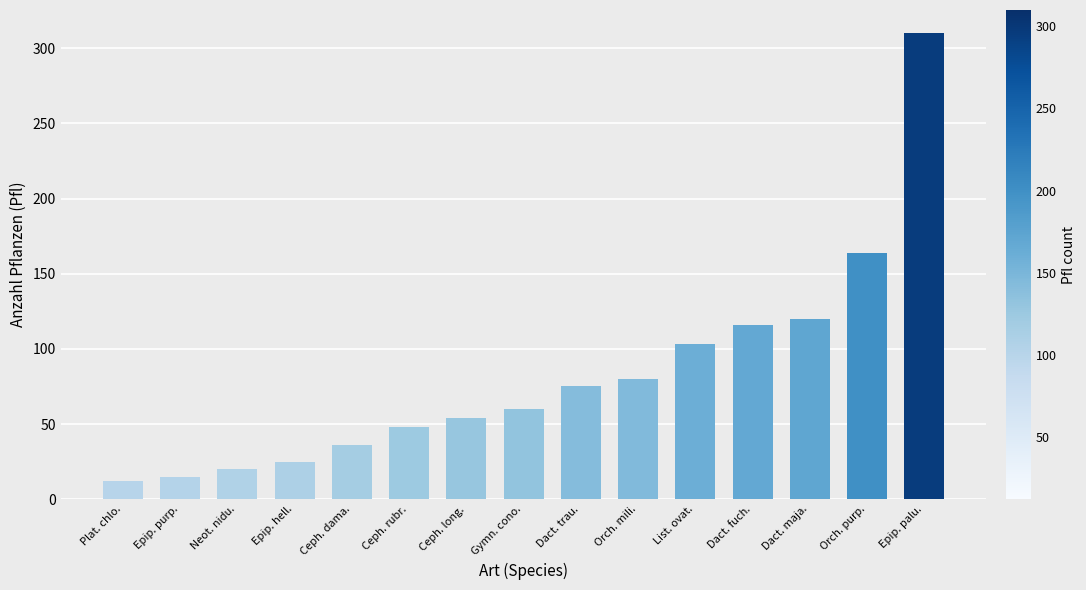

How many bars are there in total?

15